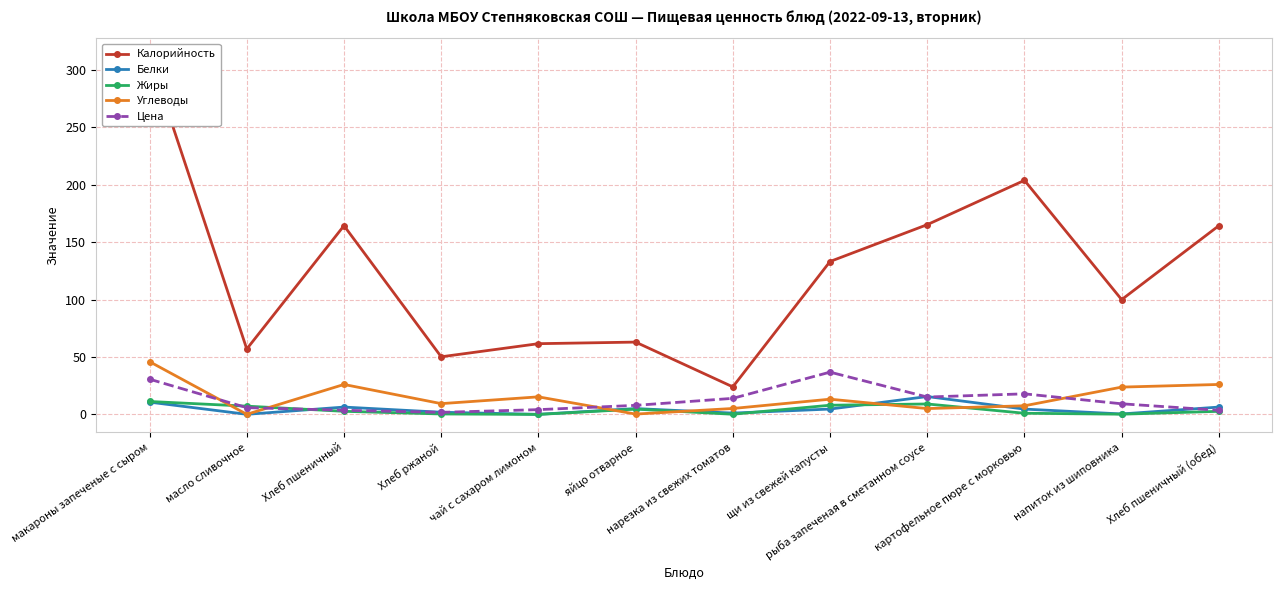

List the series in order of their peak value, lowest first.

Жиры, Белки, Цена, Углеводы, Калорийность